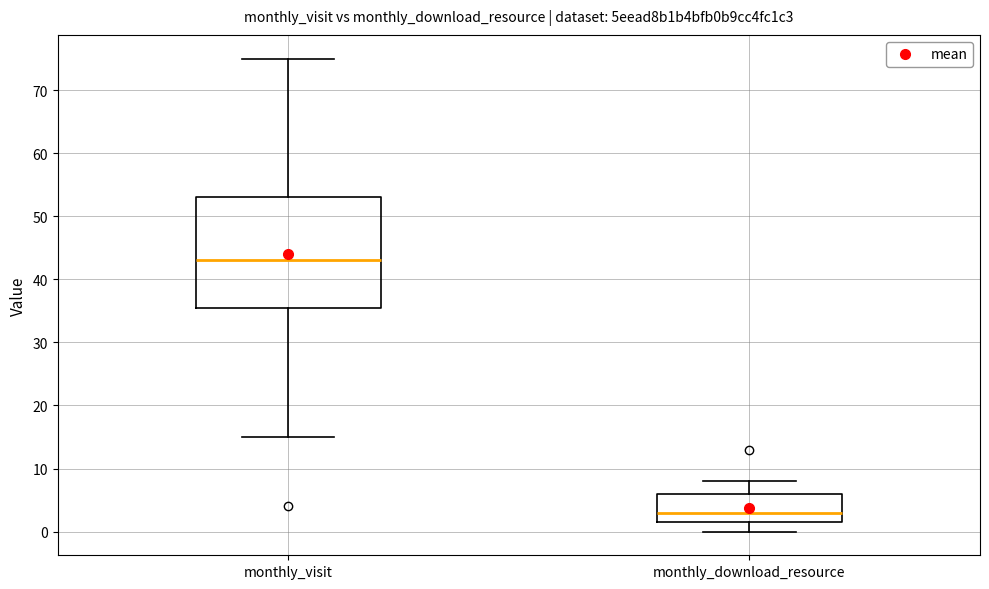

Reading left to right, transcribe this box plot: for each box, give where its median line is, the range the box spans, and where its two whiskers end, as read against the y-axis. The values are not printed on the chart, so give them approximately, as read against the axis.

monthly_visit: median 43, box 36 to 53, whiskers 15 to 75
monthly_download_resource: median 3, box 2 to 6, whiskers 0 to 8